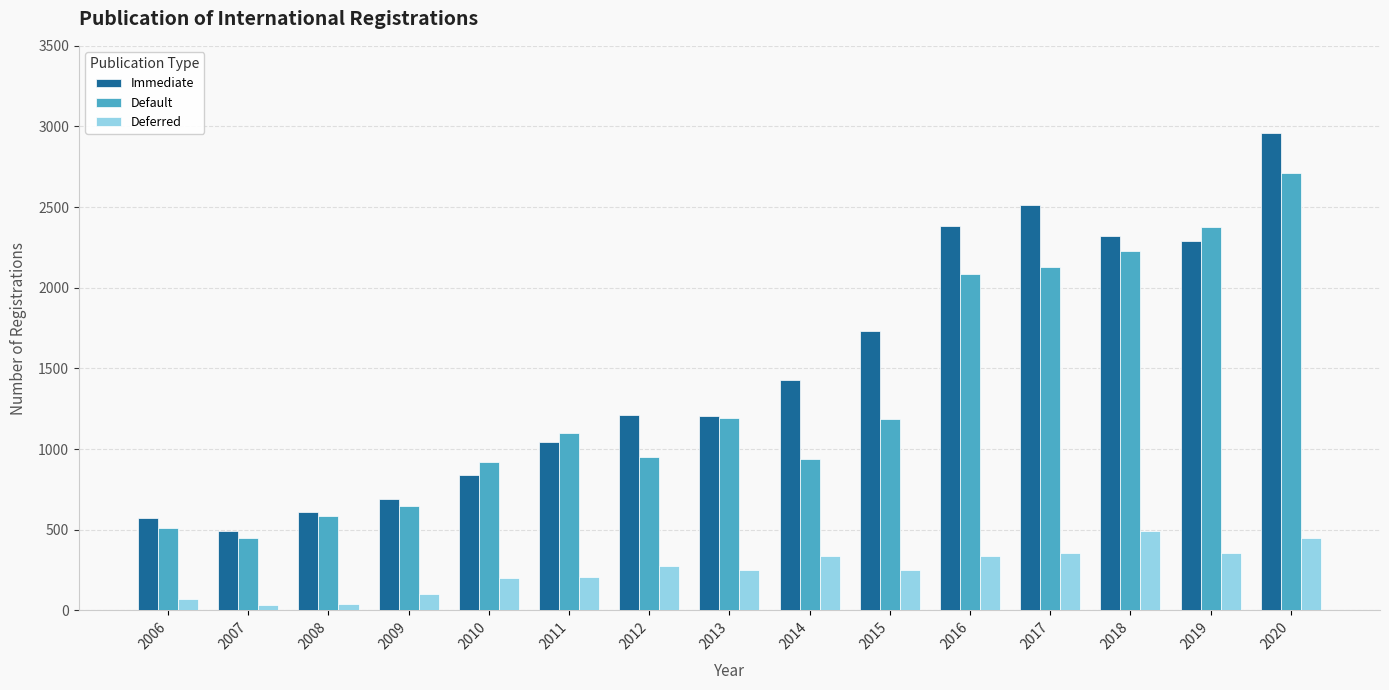

What is the average value of the Default series?

1335